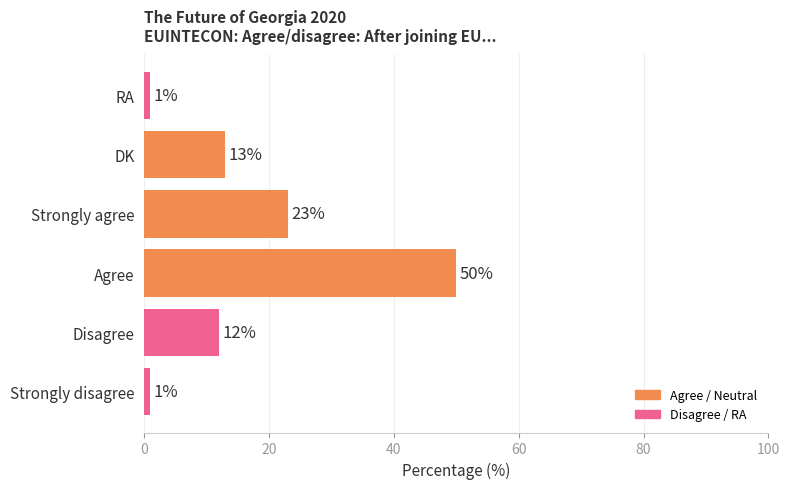

The value at Disagree is 21. True or false?

False